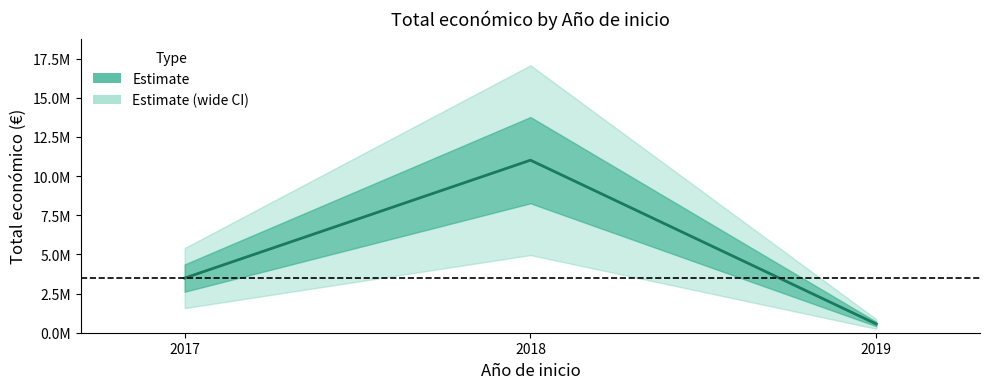

At which category does the chart reach its peak across all series?

2018